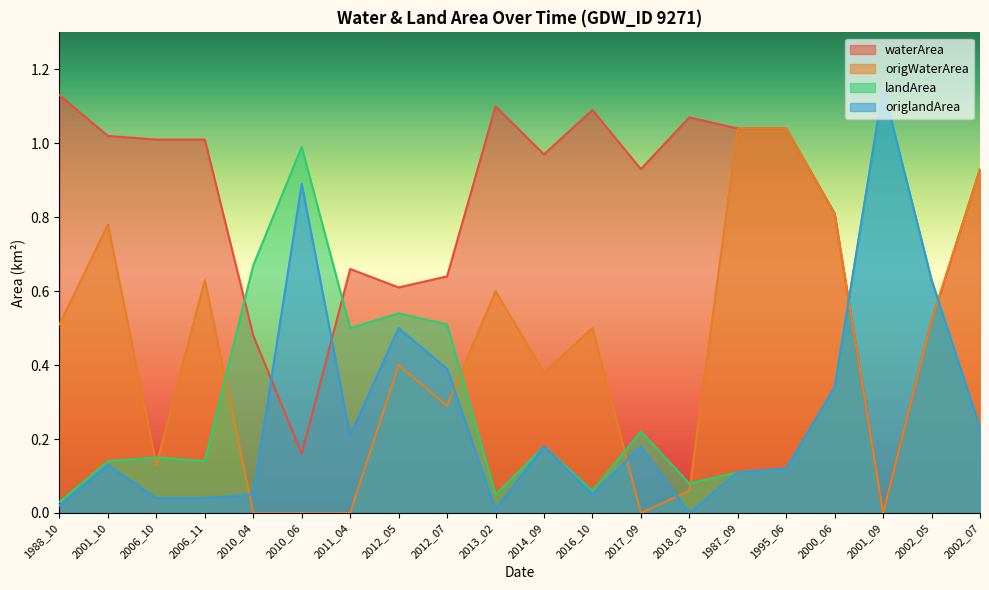

What is the difference between the origlandArea values at 2010_04 and 2010_06?

0.8